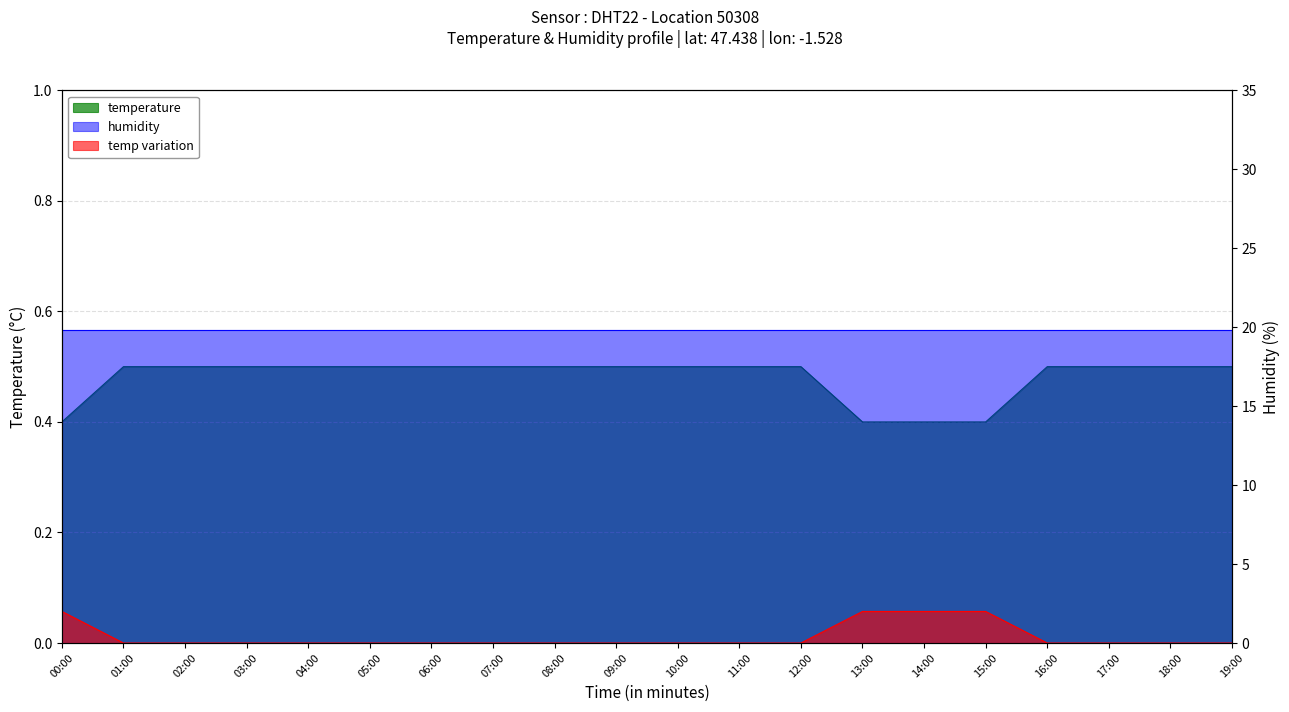

What is the change in value from 12:00 to 13:00?

-0.1